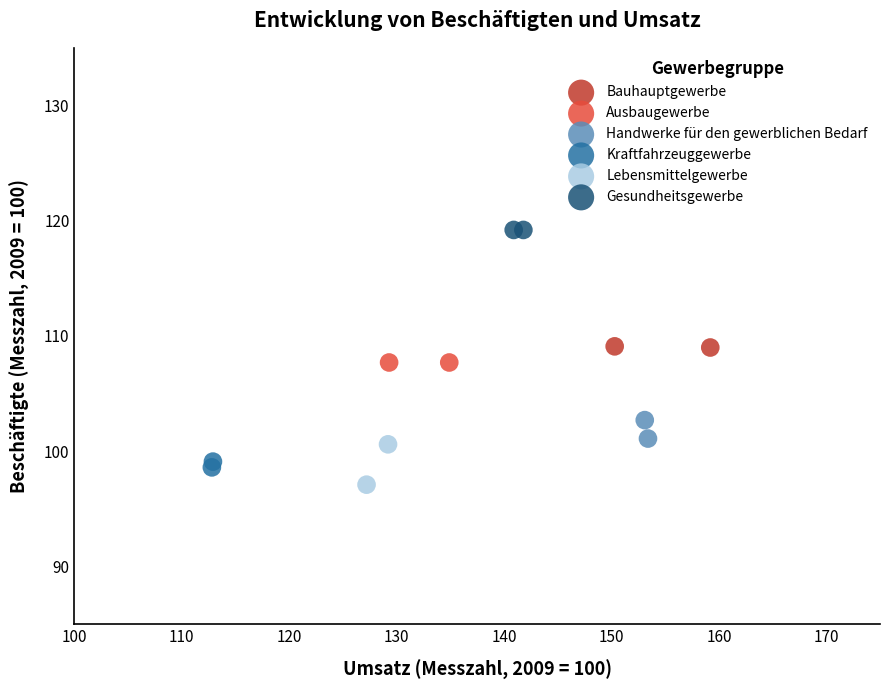

Which series contains the highest Y value?

Gesundheitsgewerbe